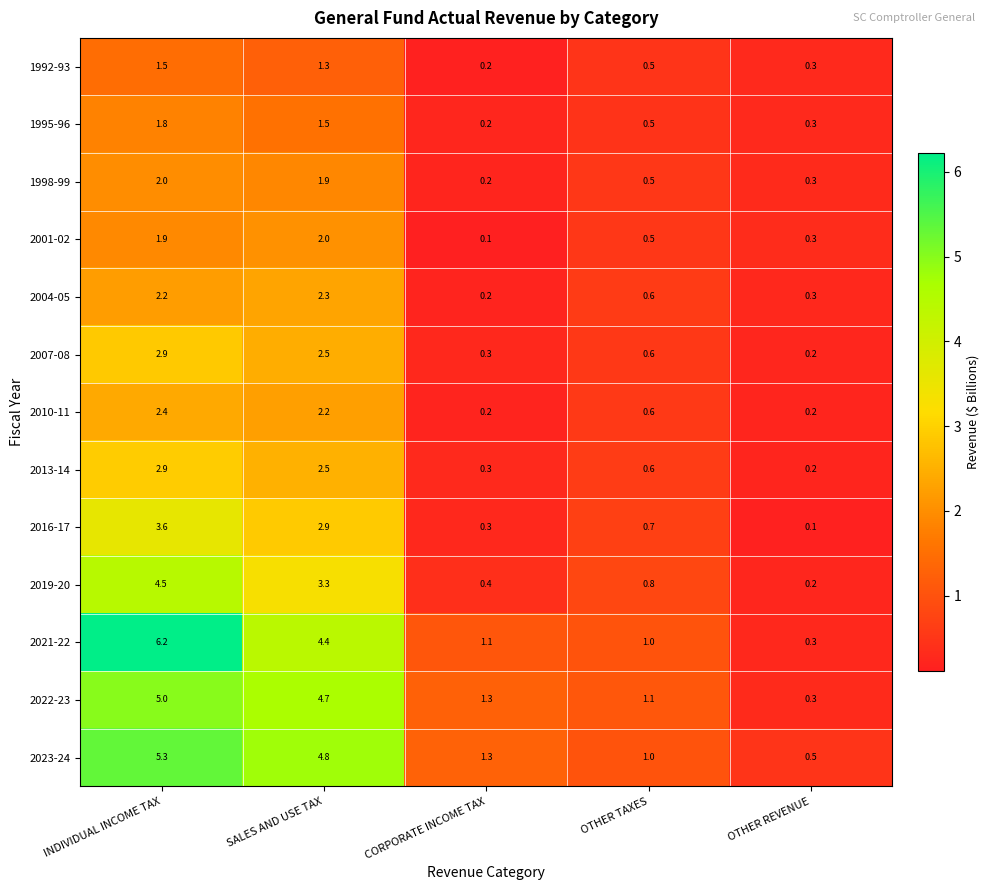

True or false: 2007-08 has a value of 0.3 at CORPORATE INCOME TAX.

True